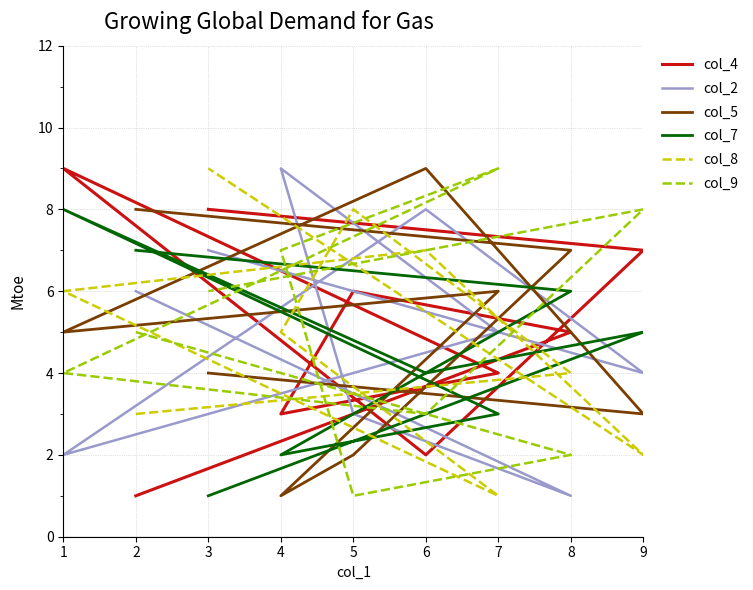

Which series ends up on top after the final intersection of col_9 and col_2?

col_2